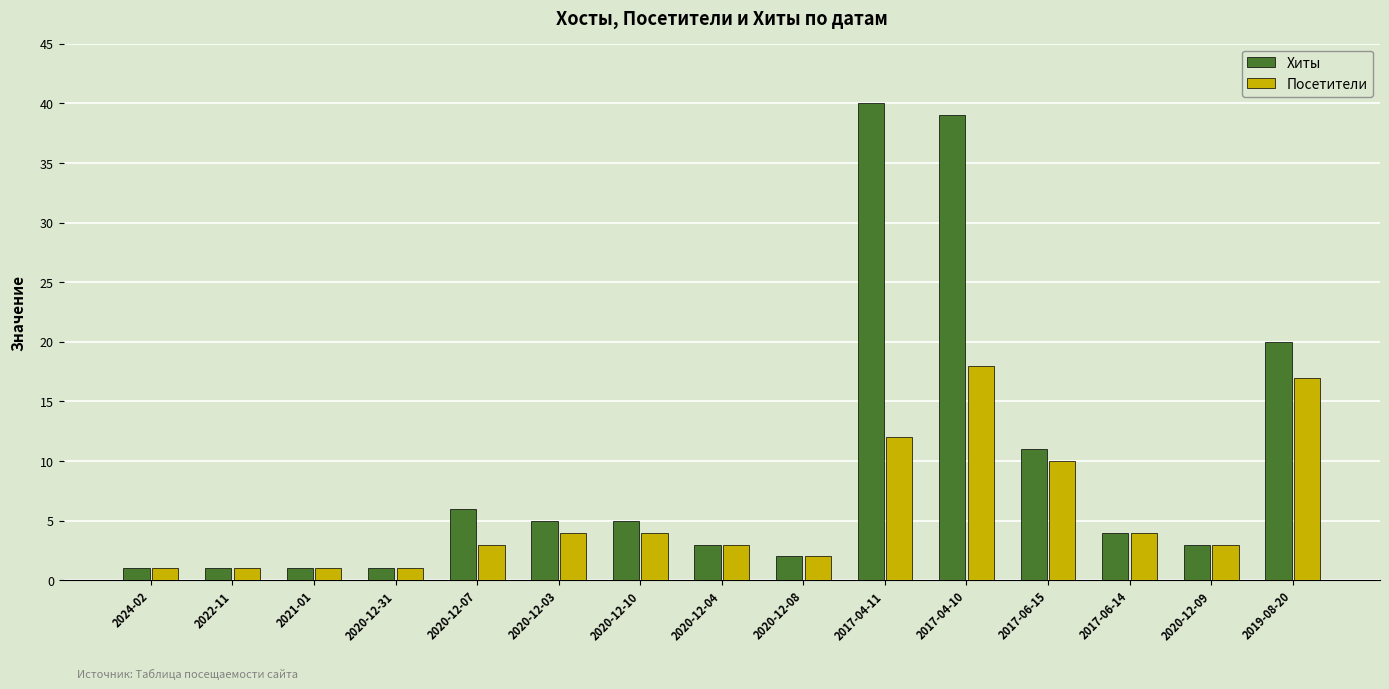

Between 2017-04-11 and 2017-06-15, which series saw the biggest shift?

Хиты